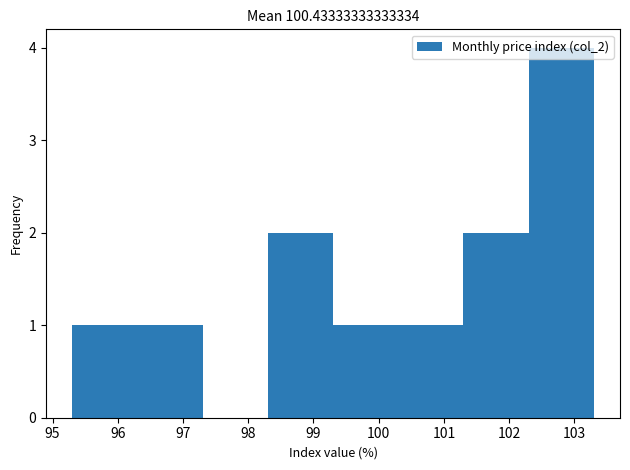

Reading left to right, transcribe this chart: for each bar, give the range it covers on the x-axis and its height. The values are not printed on the chart, so give them approximately, as read against the axis.

95.3 to 96.3: 1
96.3 to 97.3: 1
97.3 to 98.3: 0
98.3 to 99.3: 2
99.3 to 100.3: 1
100.3 to 101.3: 1
101.3 to 102.3: 2
102.3 to 103.3: 4